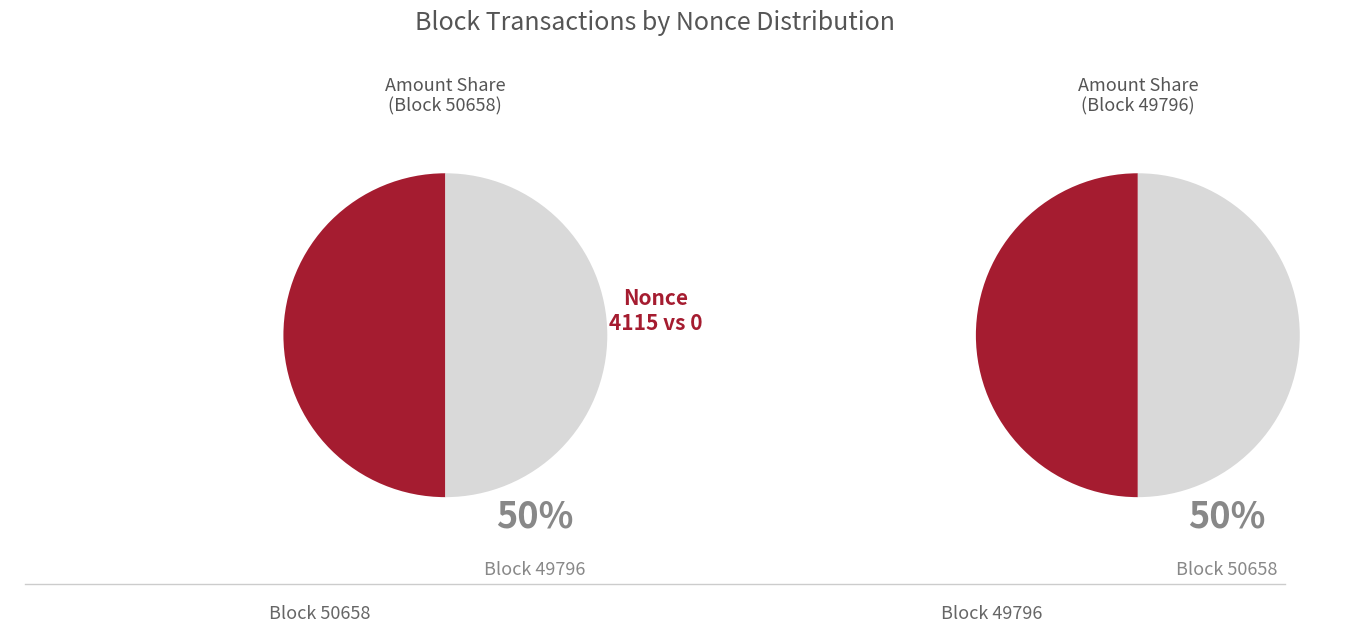

Is 50658 the majority of the pie?

No